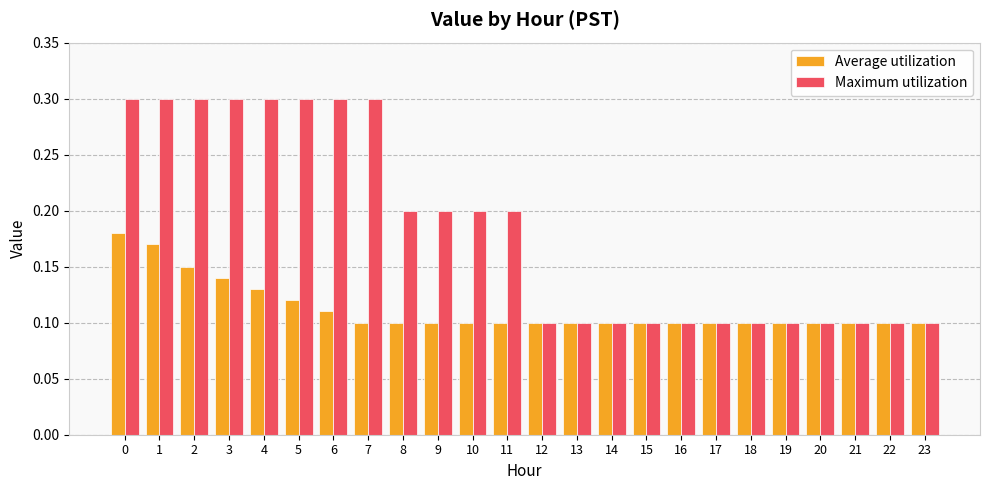

Which series has the largest range (max minus min)?

Maximum utilization